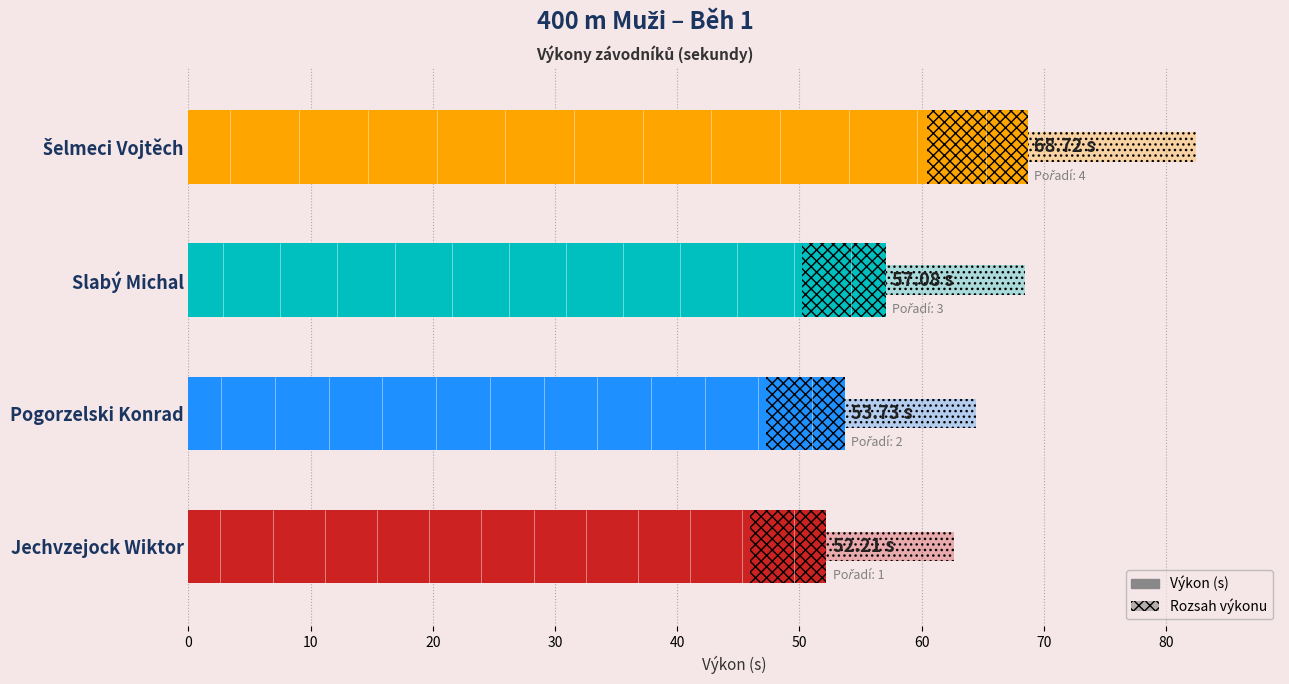

Approximately how many times larger is the value at Šelmeci Vojtěch compared to Slabý Michal?

1.2